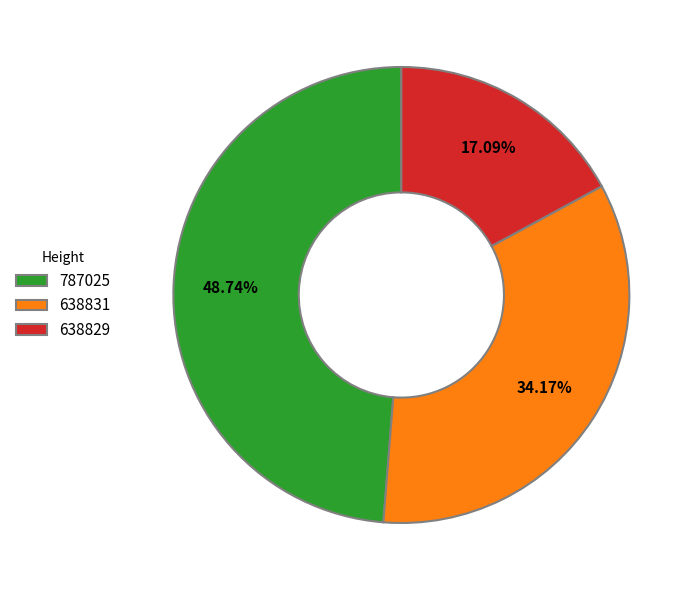

What percentage is the 638831 slice, to the nearest percent?

34%